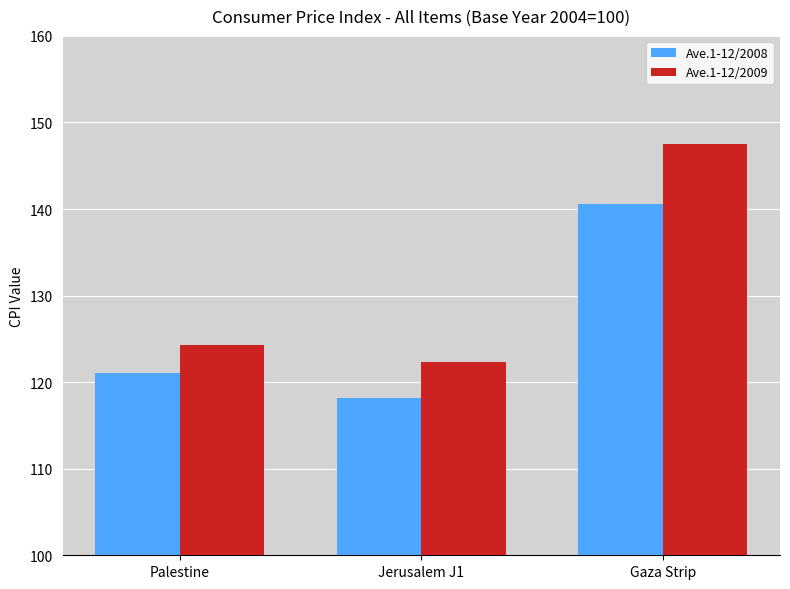

What is the label of the 2nd bar from the left?

Jerusalem J1